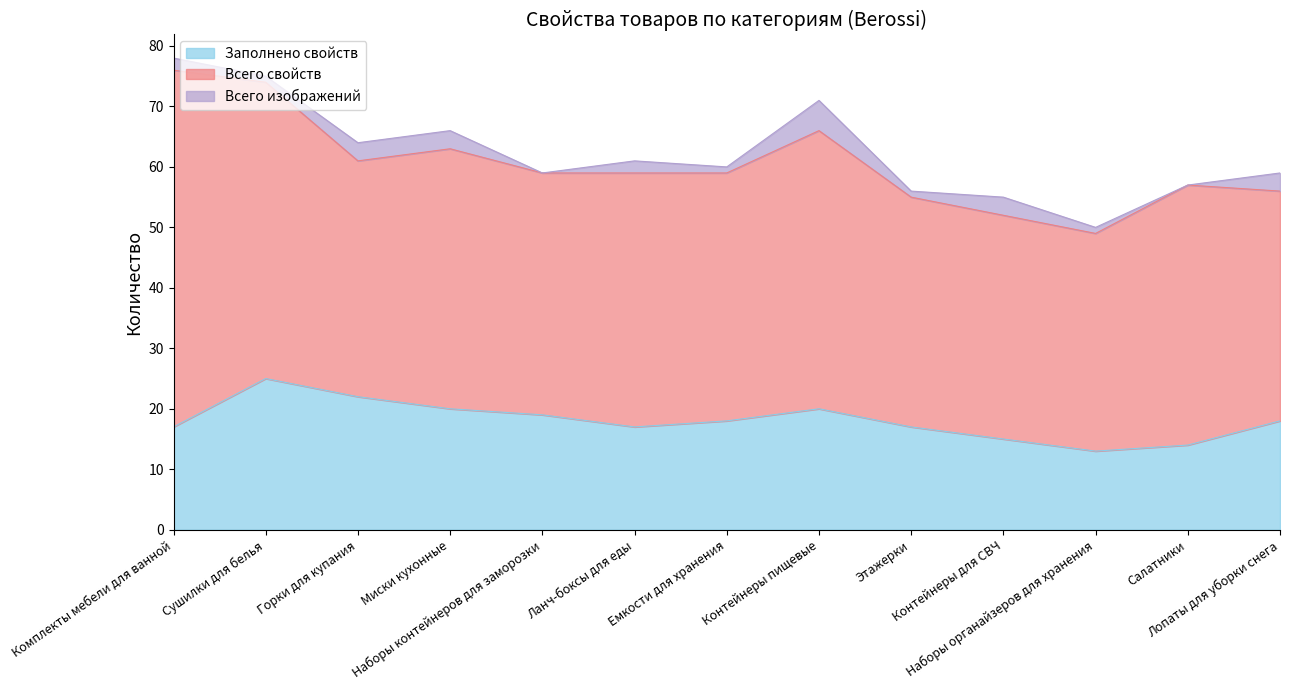

Reading left to right, what are all the values shown in this chart?

Заполнено свойств: 17	25	22	20	19	17	18	20	17	15	13	14	18
Всего свойств: 59	49	39	43	40	42	41	46	38	37	36	43	38
Всего изображений: 2	1	3	3	0	2	1	5	1	3	1	0	3